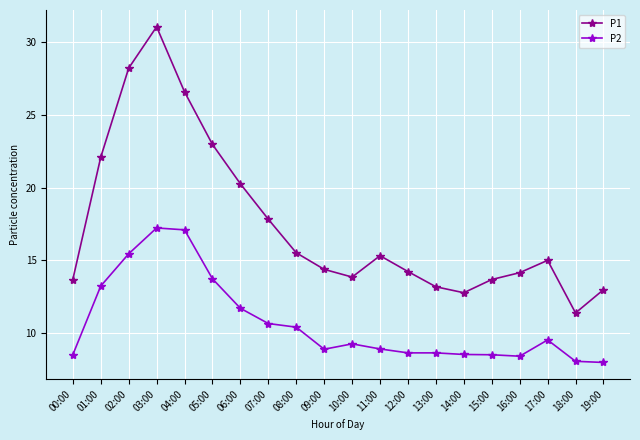

What position from the right is 12:00?

8